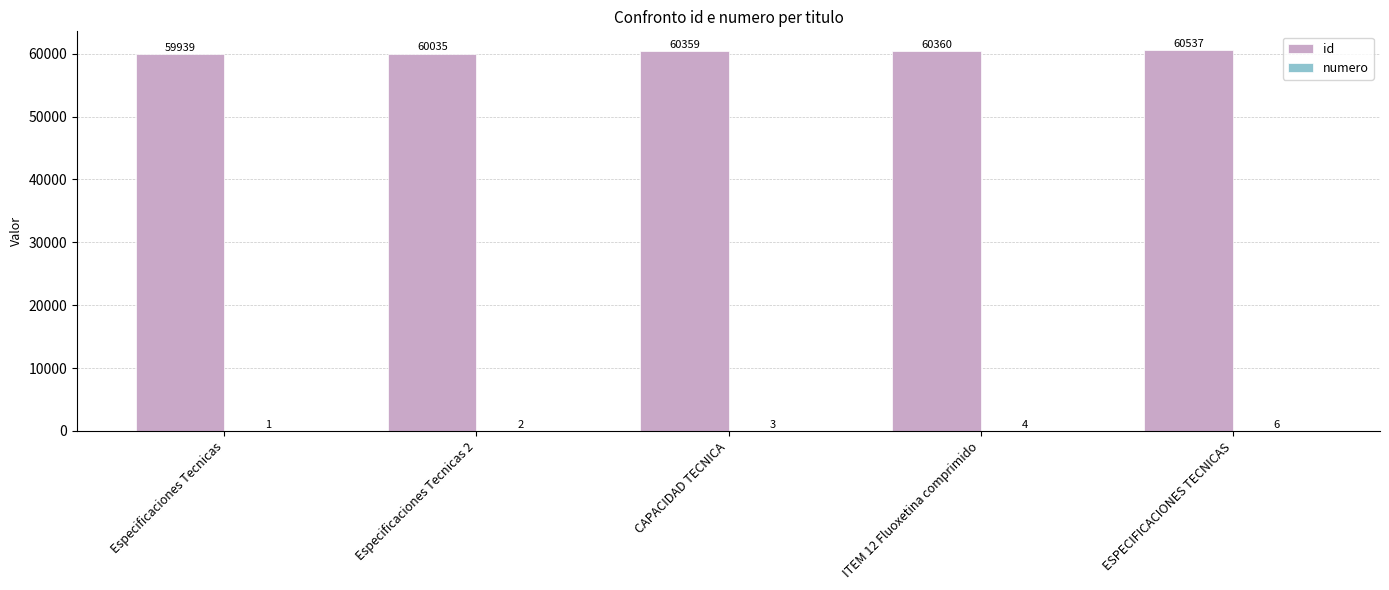

What value does the id series have at Especificaciones Tecnicas?

59939